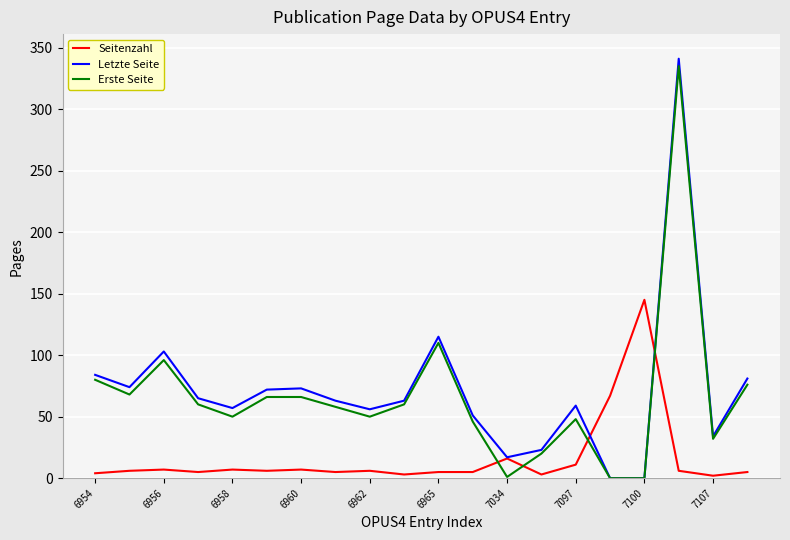

In Letzte Seite, how many points are higher than both neighbors (excluding endpoints)?

5